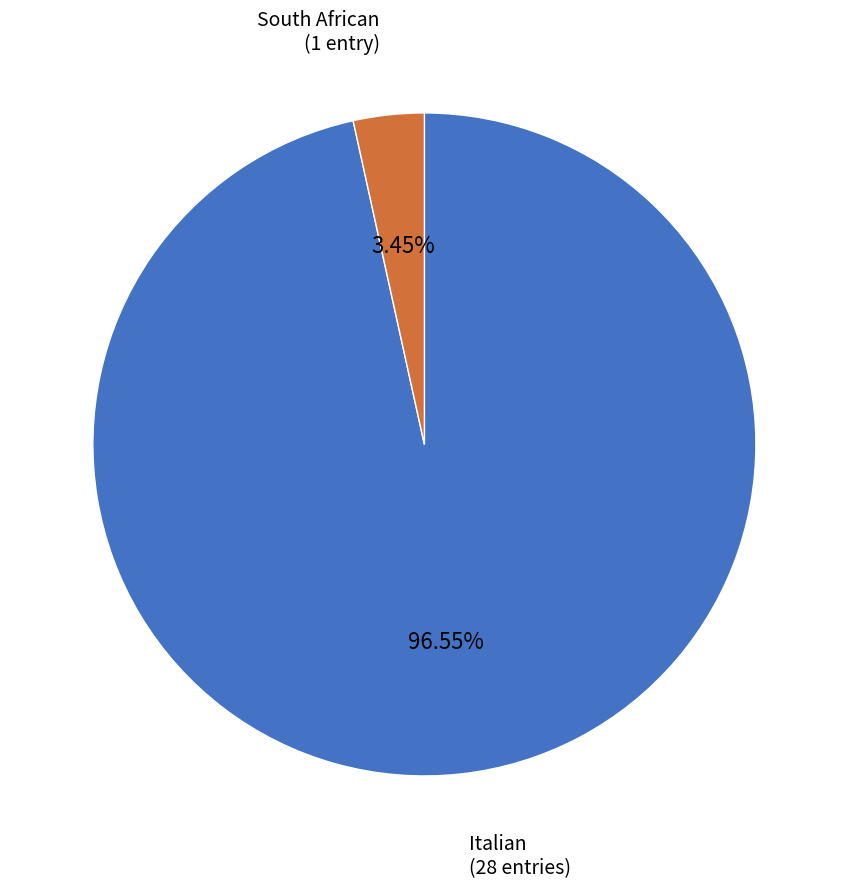

To the nearest percent, what is the combined percentage of South African and Italian?

100%